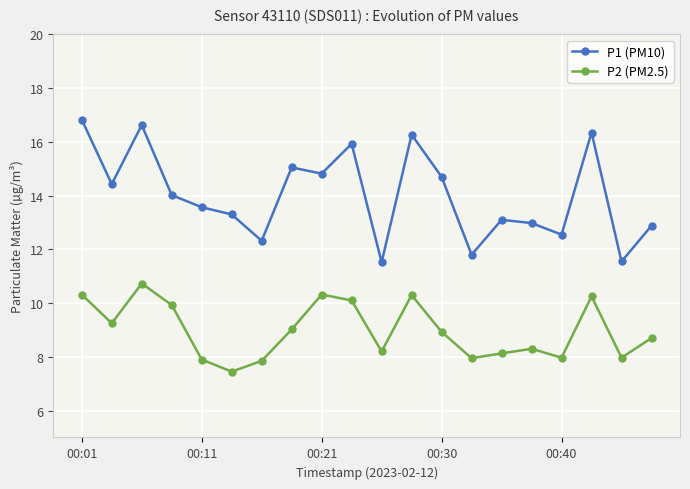

How many values in the P1 (PM10) series are below 14?

10